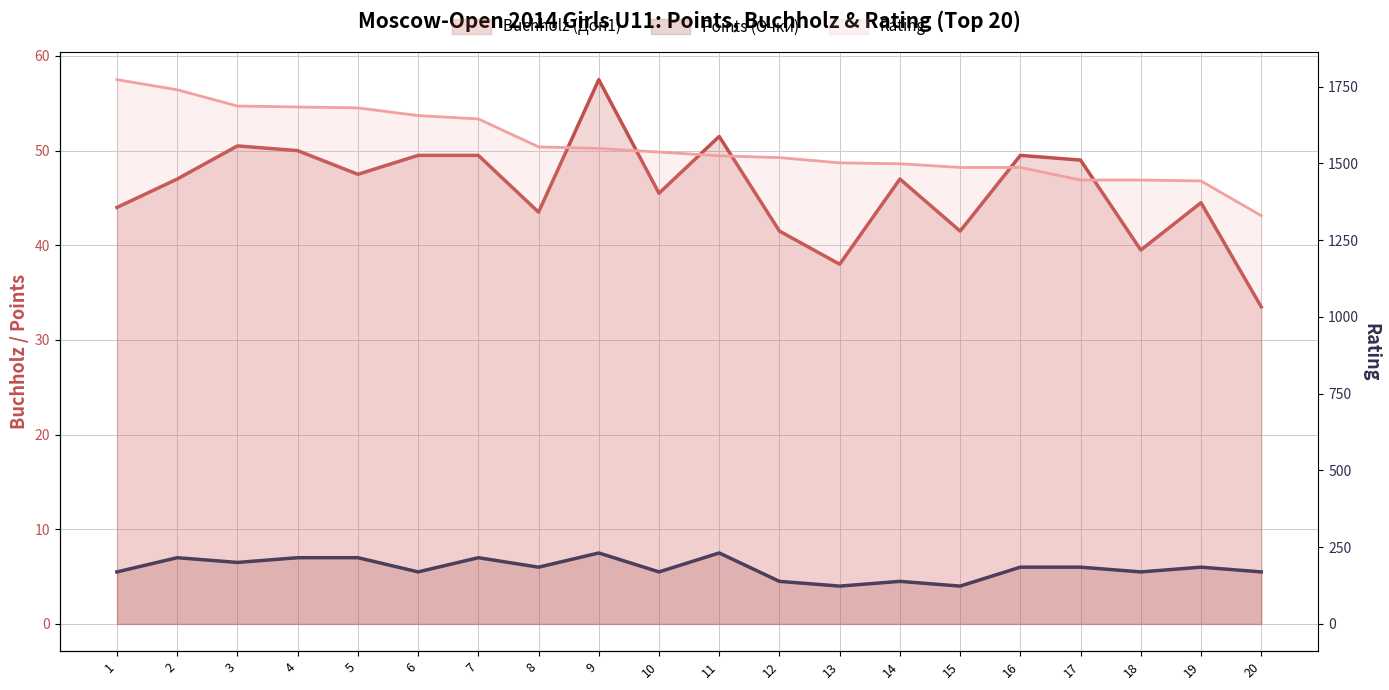

True or false: Buchholz (Доп1) has a value of 11.9 at 19.

False